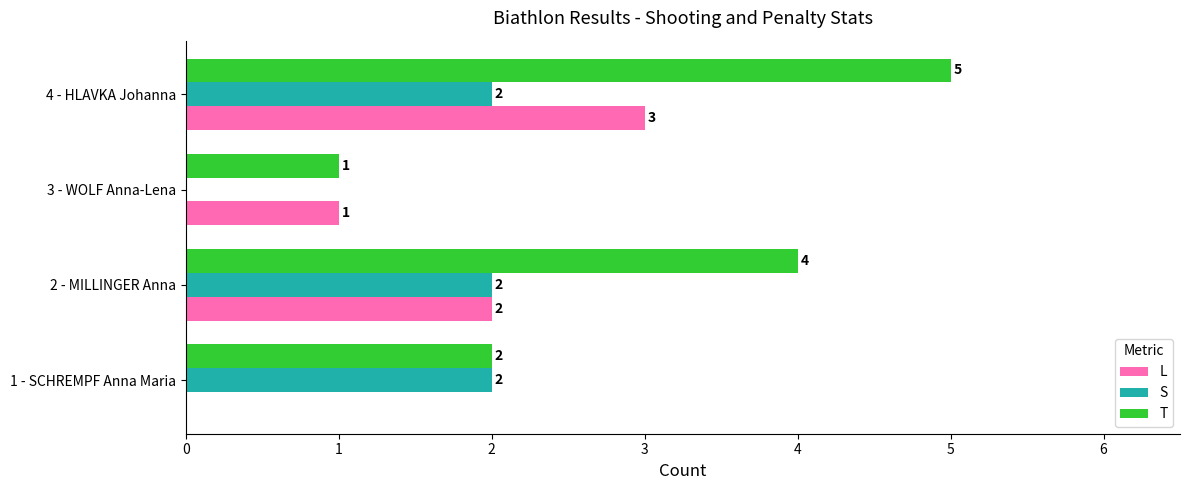

Is the value of L at 4 - HLAVKA Johanna greater than the value of T at 1 - SCHREMPF Anna Maria?

Yes